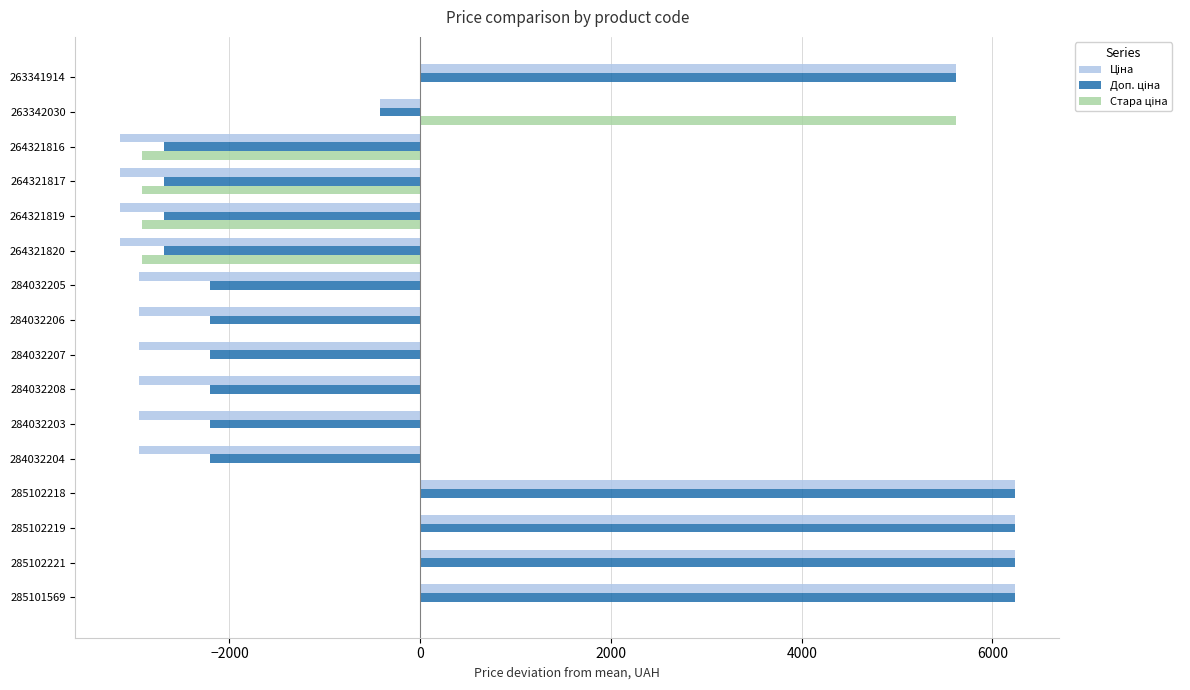

What is the total value across all series at 284032204?

-5152.7